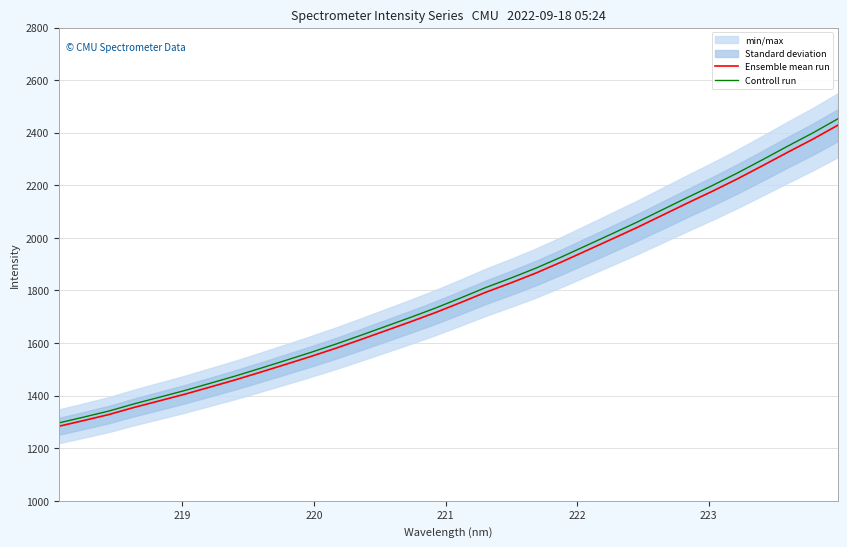

Which series has the largest total across all categories?

Controll run